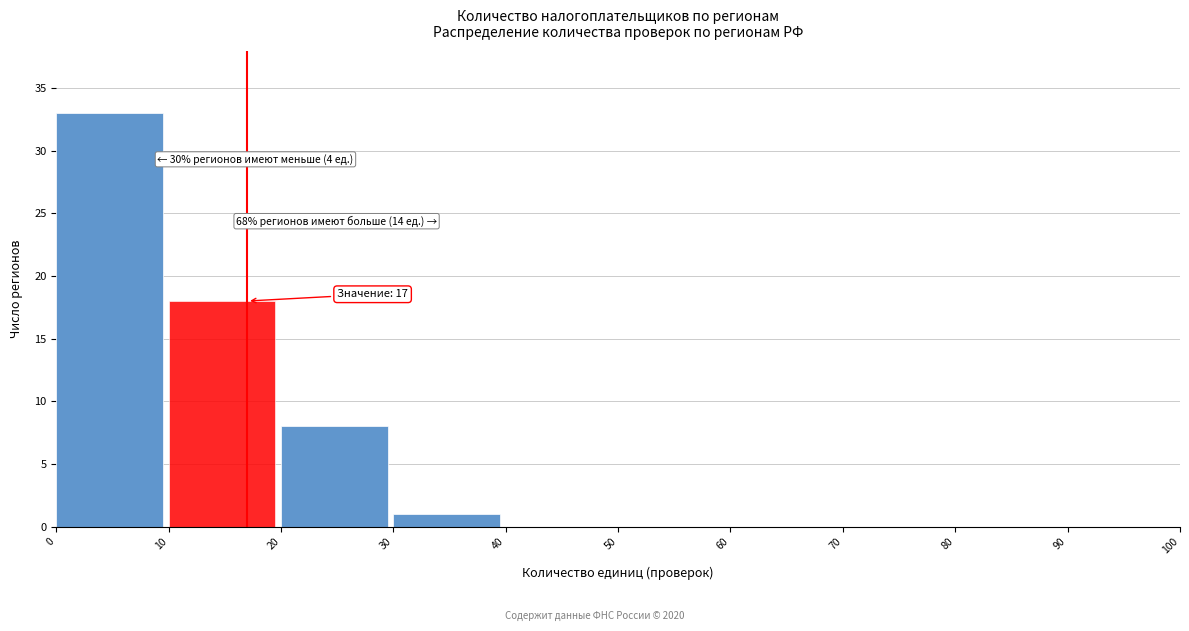

Over which range of the x-axis is the bar tallest?

0 to 10